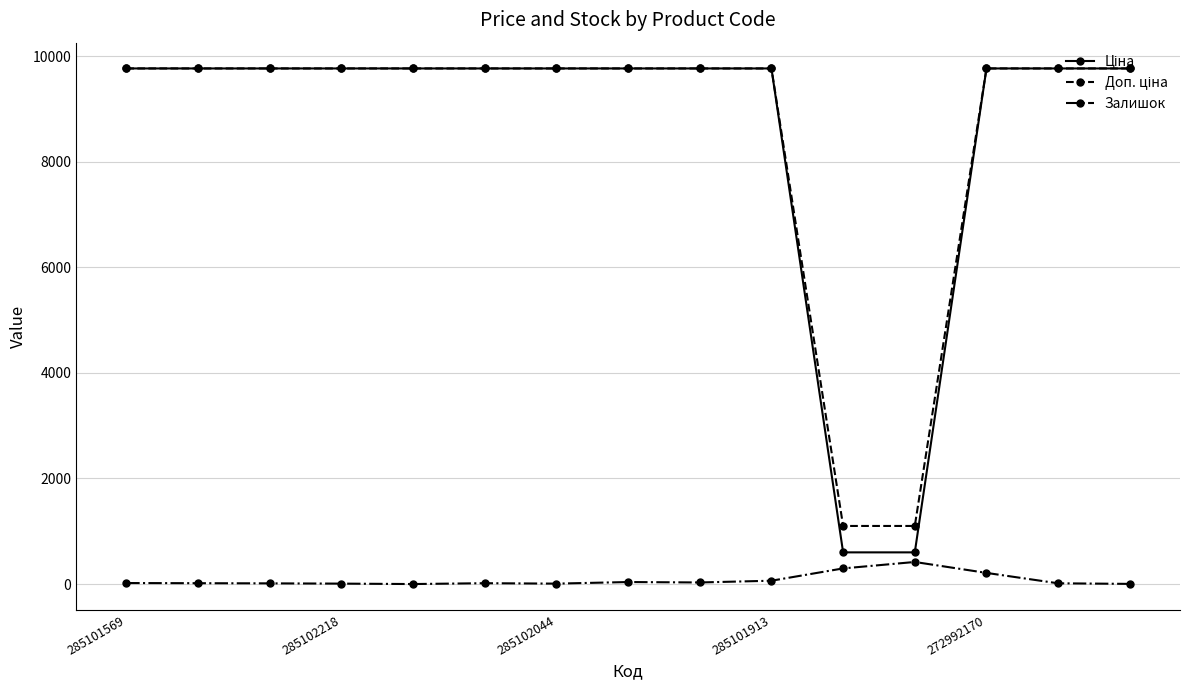

What is the maximum value shown in the chart?

9764.4